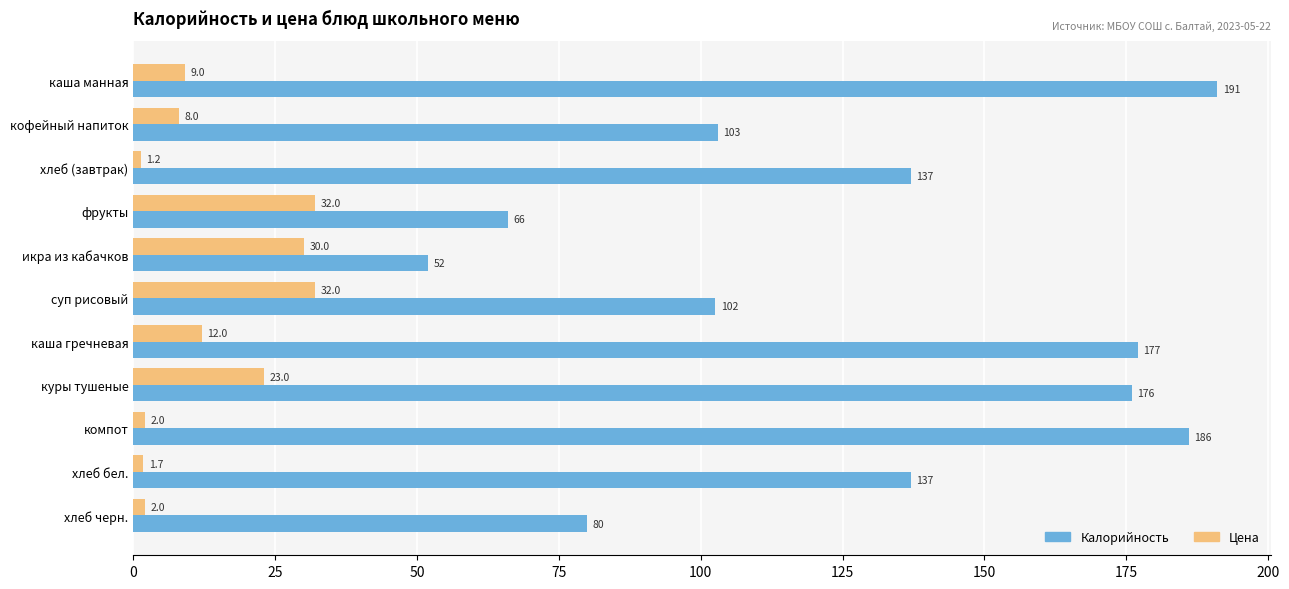

What are all the series names shown in the legend?

Калорийность, Цена